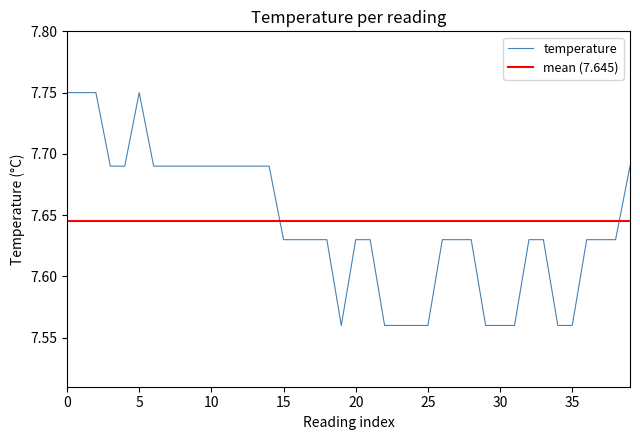

Approximately how many times larger is the value at 36 compared to 9?

1.0